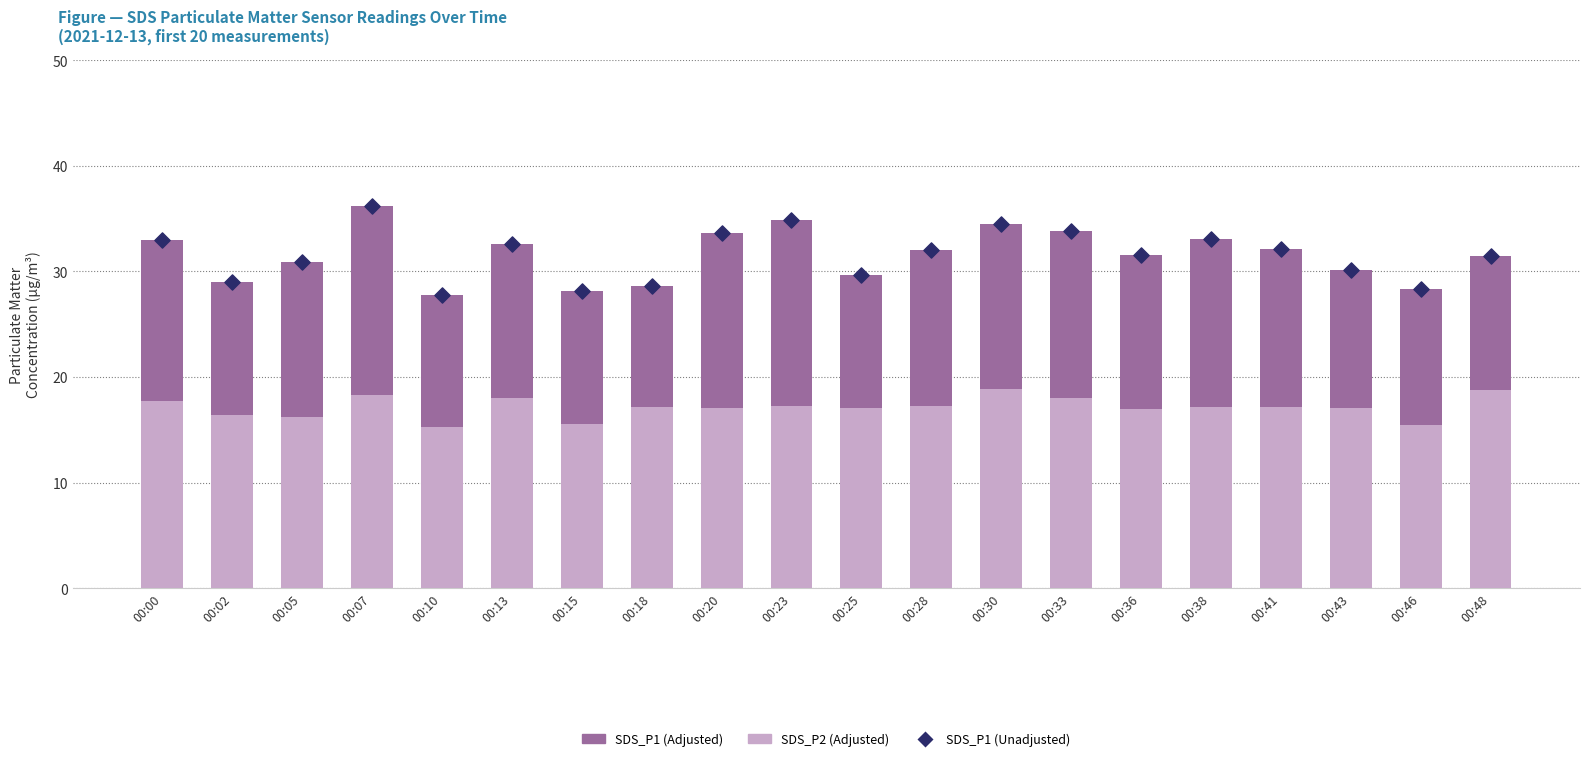

Is the value of SDS_P1 (Adjusted) at 00:15 greater than the value of SDS_P1 (Unadjusted) at 00:02?

No